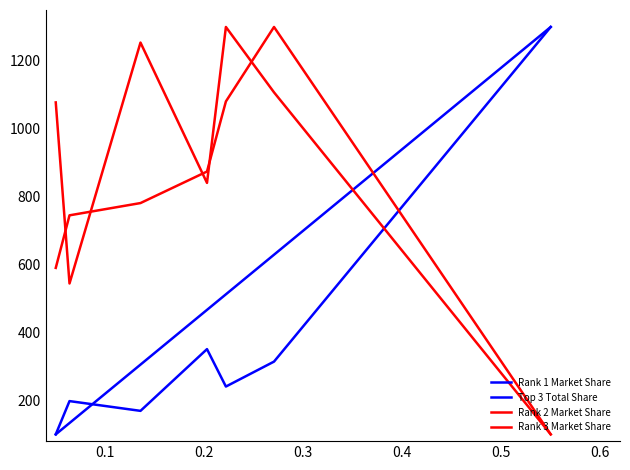

How many lines are shown in the chart?

4